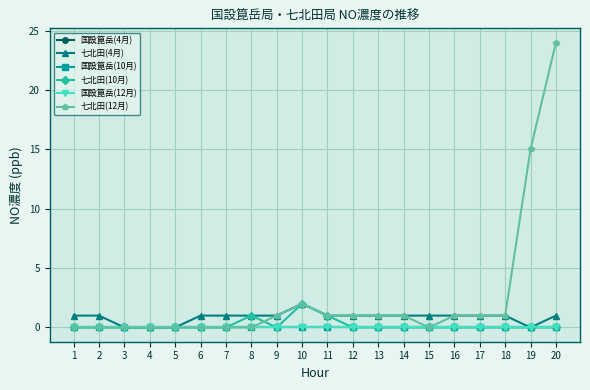

Does the chart have visible grid lines?

Yes